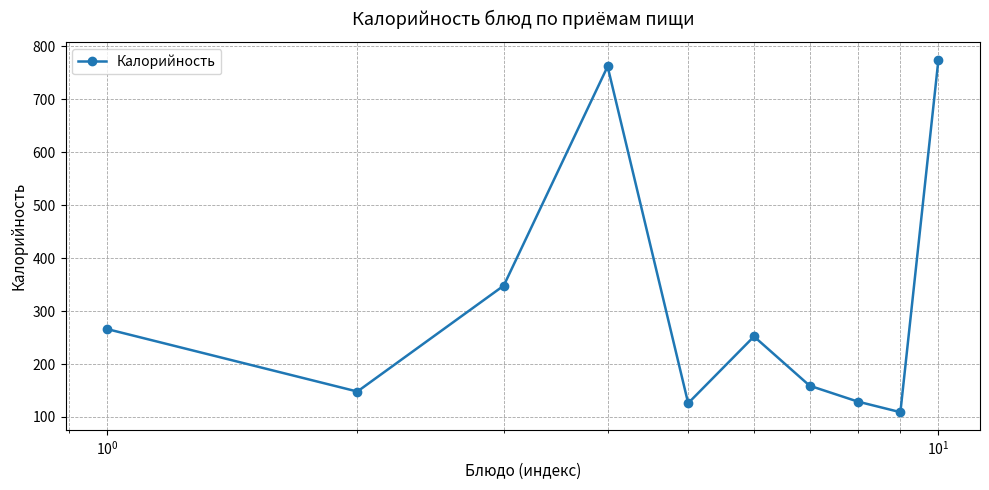

How many interior local peaks (higher than both neighbors) does the data have?

2